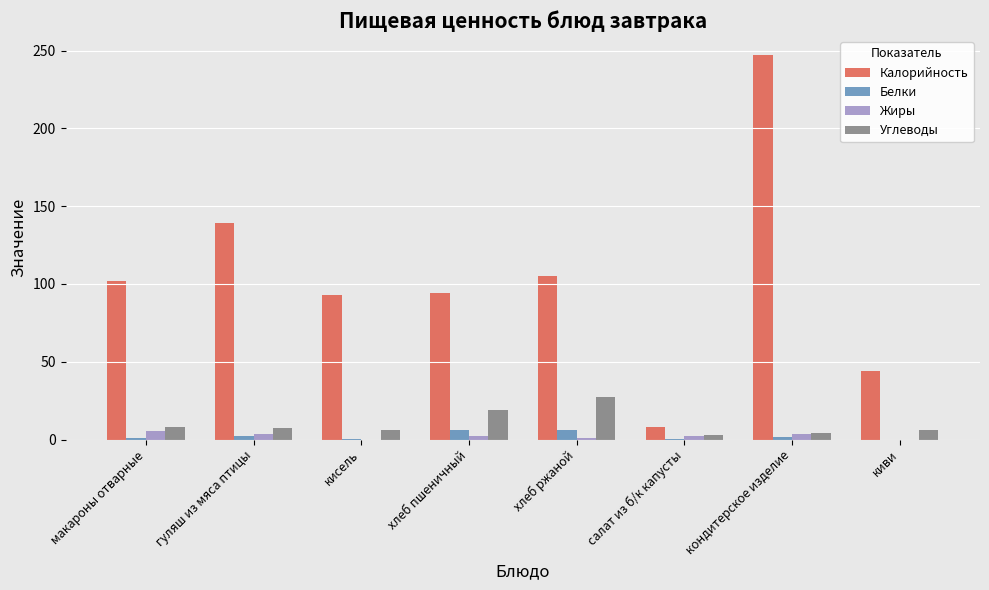

What is the total value across all series at киви?

50.0